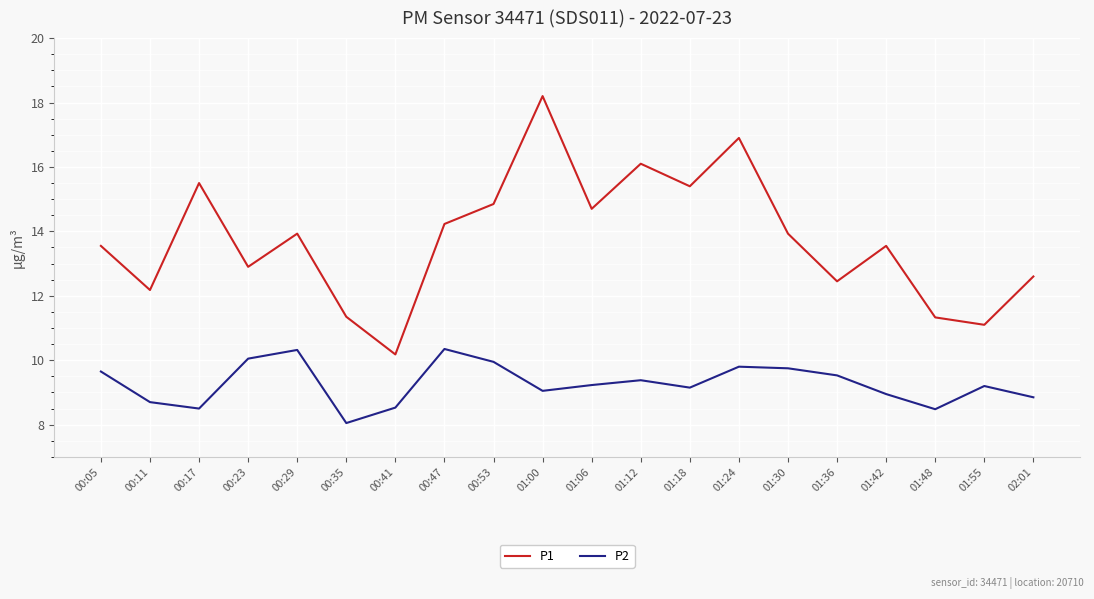

In P1, how many points are higher than both neighbors (excluding endpoints)?

6